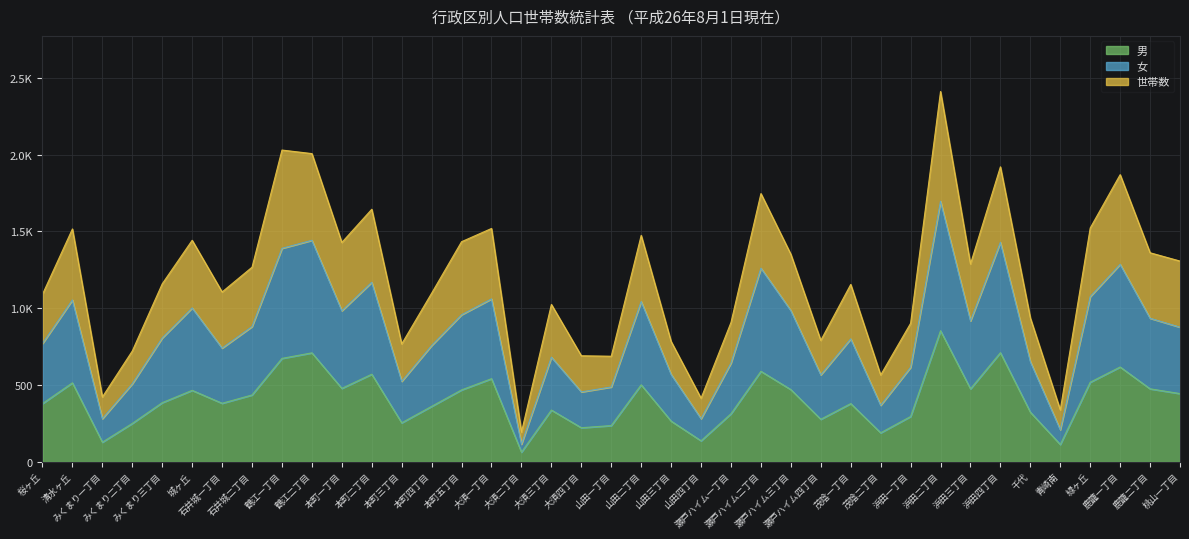

What is the sum of all 男 values?

15831